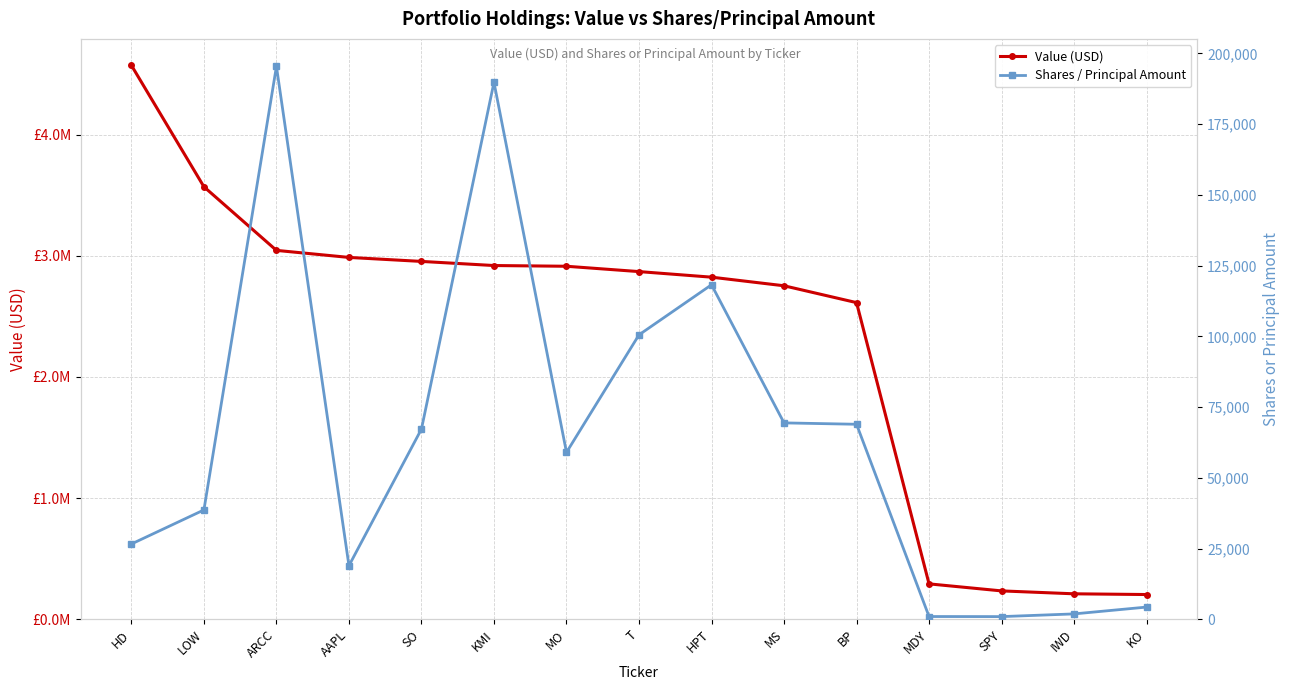

Rank the series at MS from lowest to highest value.

Shares / Principal Amount, Value (USD)